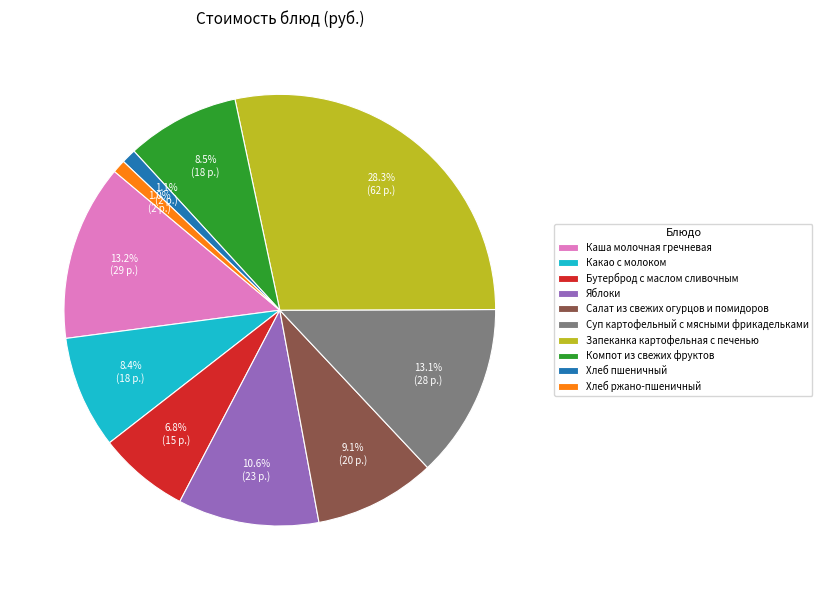

To the nearest percent, what is the difference between the Каша молочная гречневая and Хлеб ржано-пшеничный slice percentages?

12%